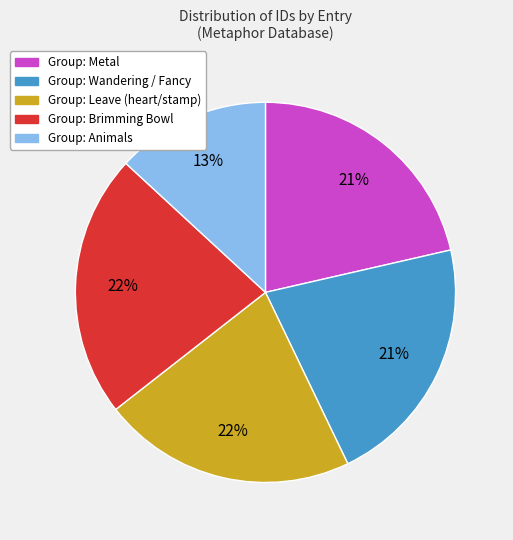

To the nearest percent, what is the average slice percentage?

20%